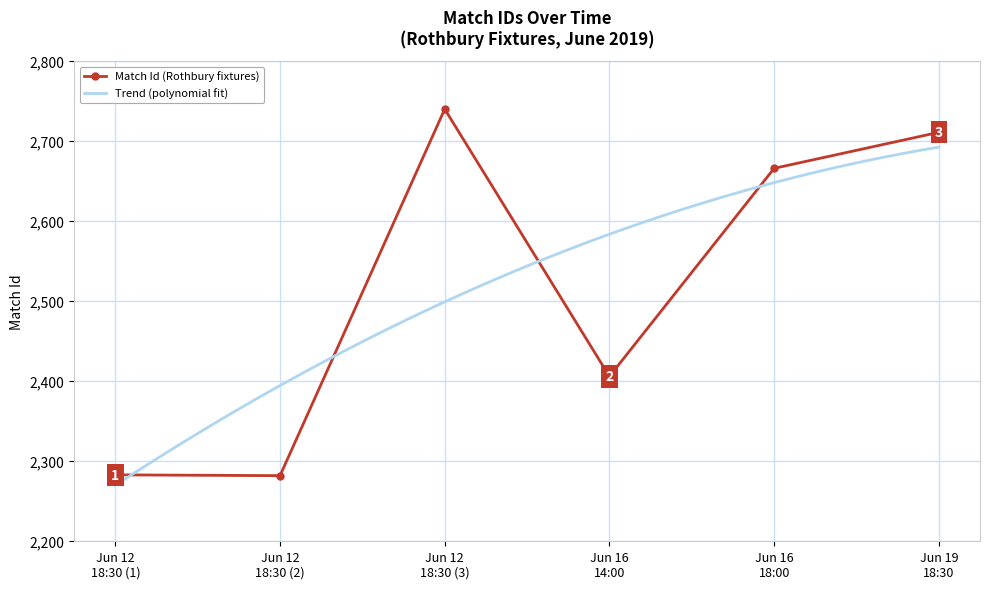

What is the minimum value shown in the chart?

2282